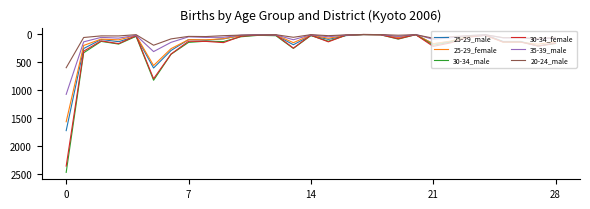

What is the greatest value displayed?

2477